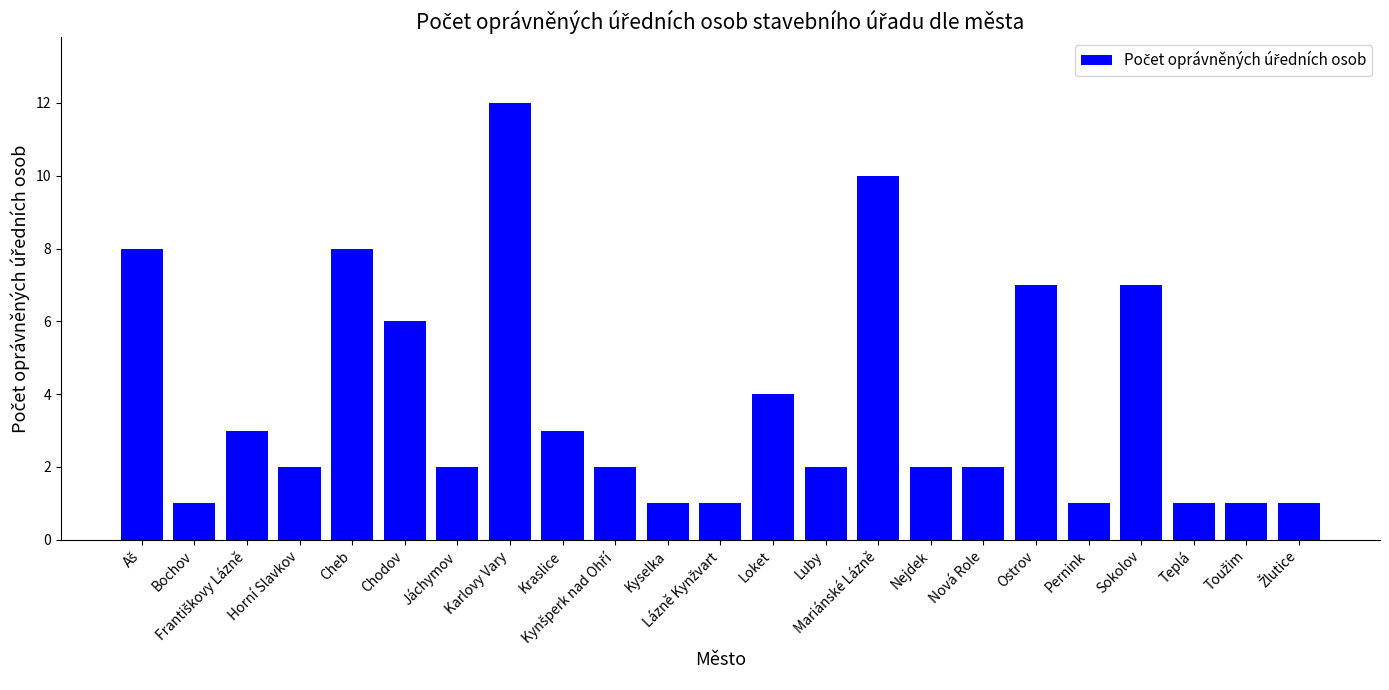

What is the minimum value shown in the chart?

1